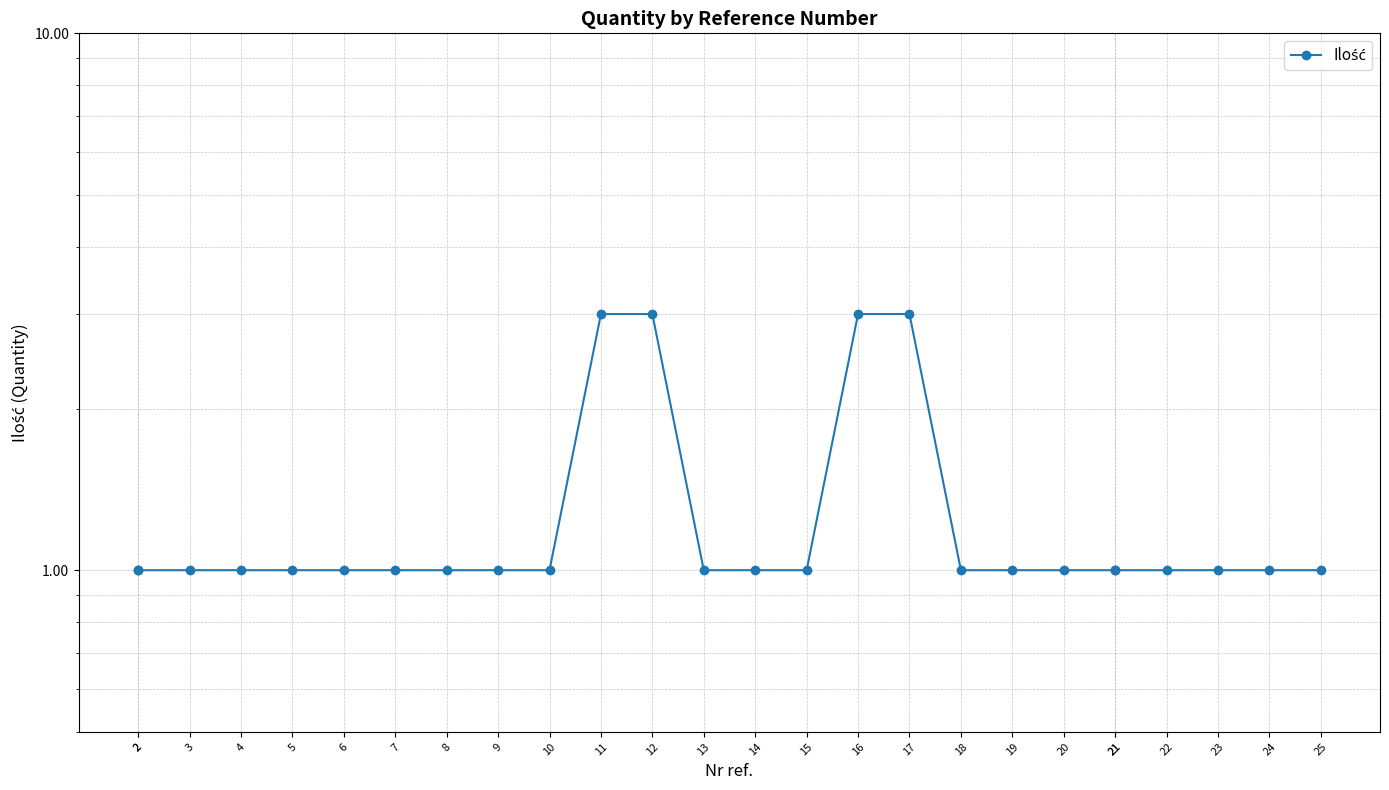

What is the average value?

1